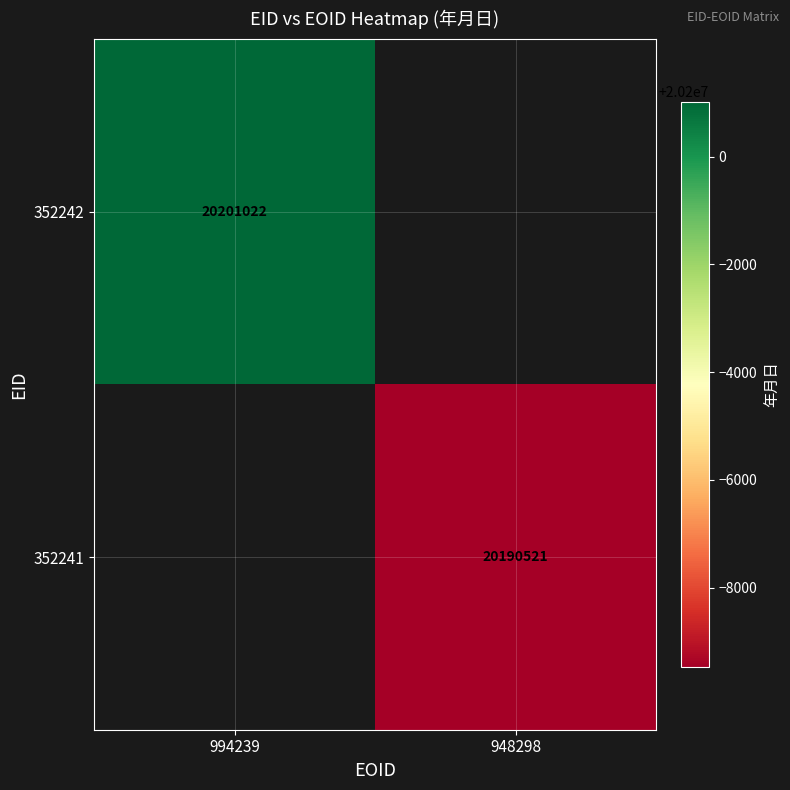

The 352241 series shows 32201204.0 at 948298. True or false?

False